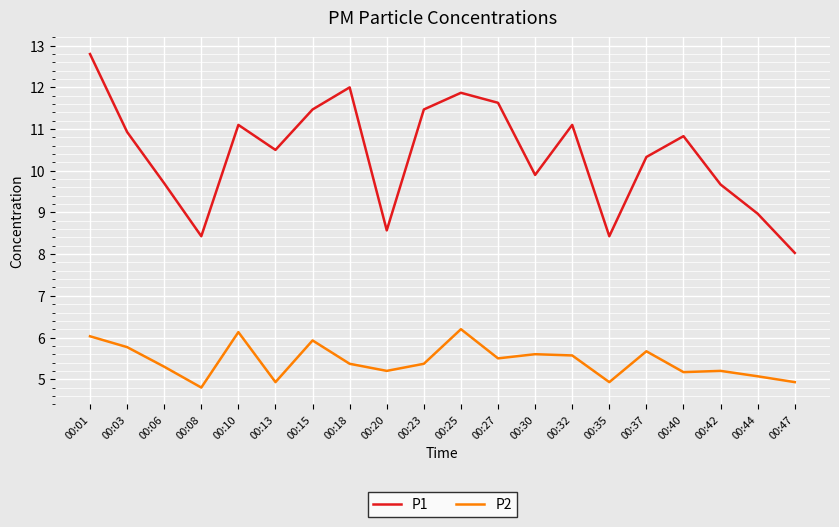

At which category is the sum across all series the highest?

00:01